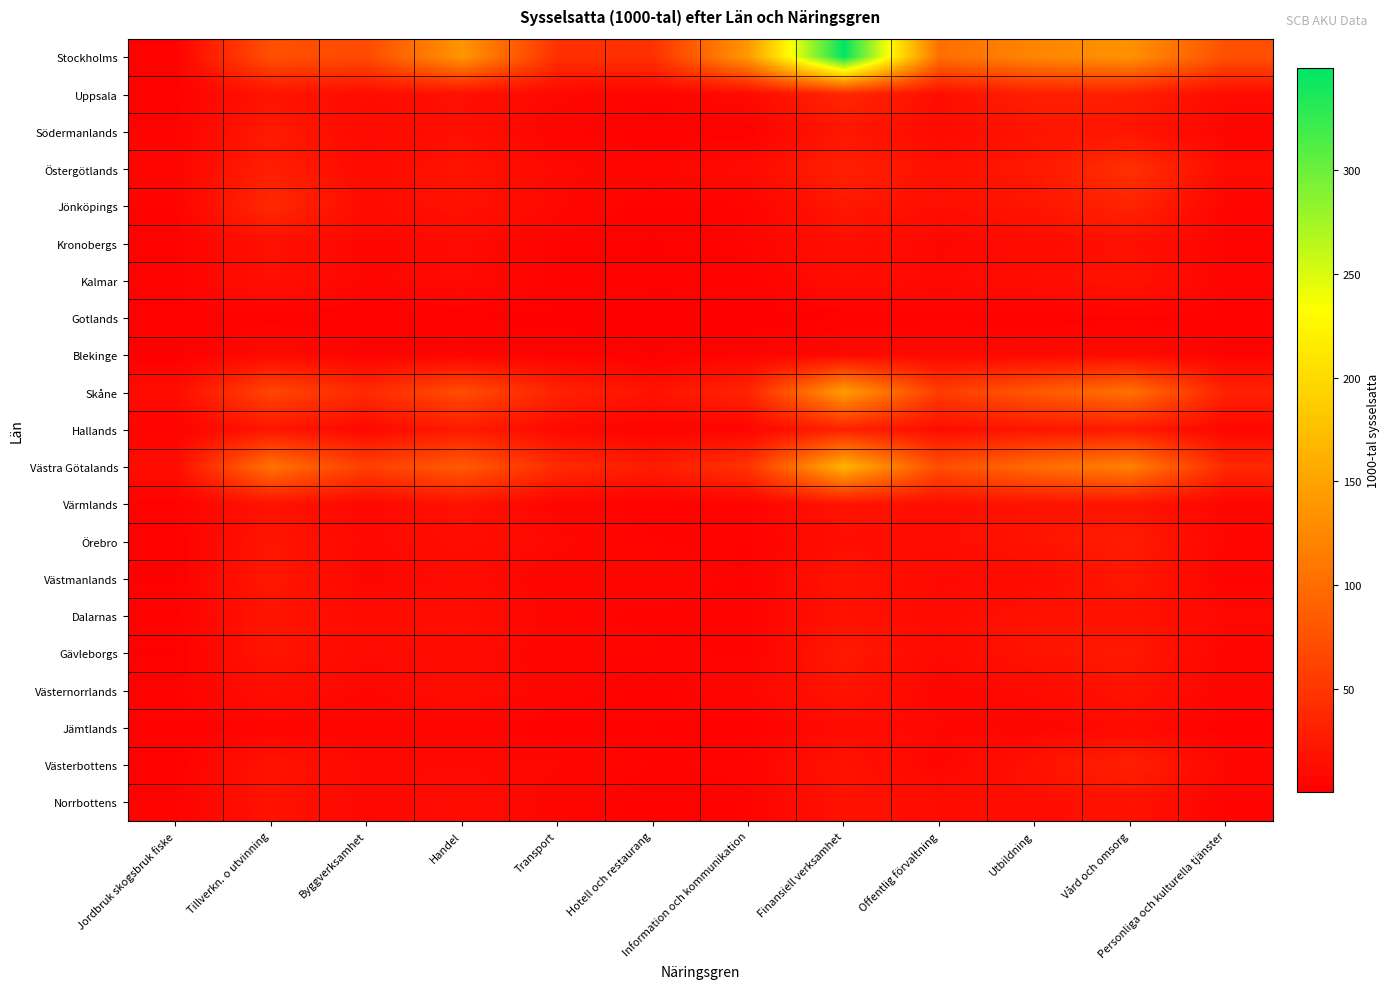

What is the difference between the highest and lowest values at Utbildning?

119.9